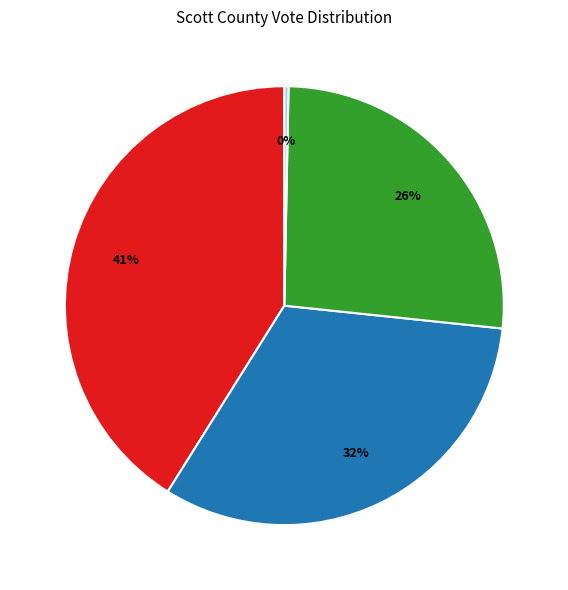

To the nearest percent, what is the average slice percentage?

25%